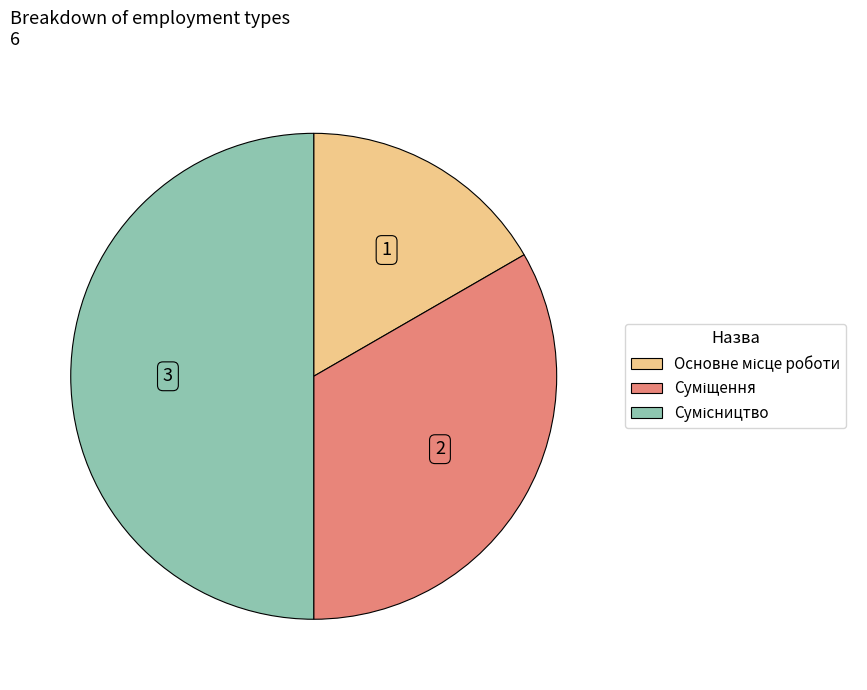

What percentage is the Основне місце роботи slice, to the nearest percent?

17%